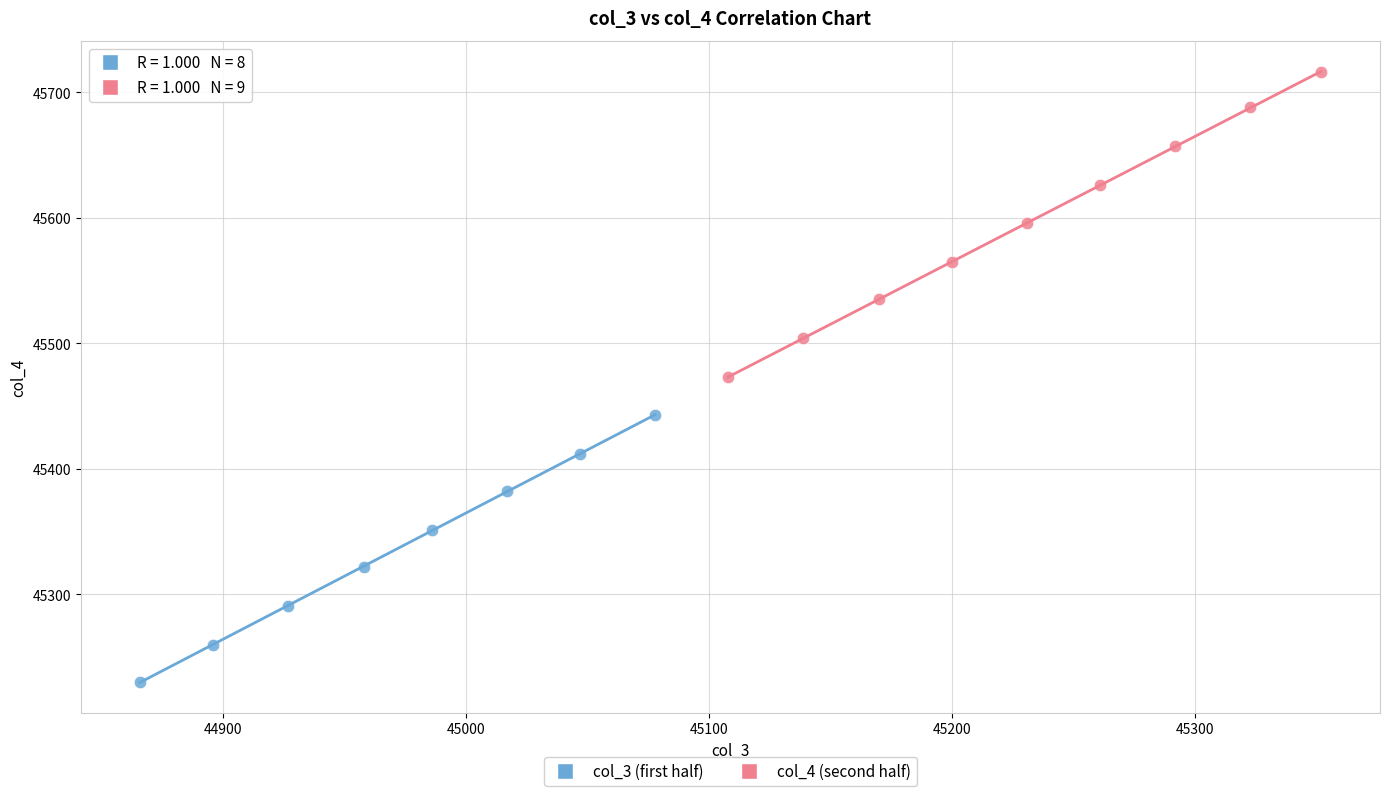

Which series contains the lowest Y value?

col_3 (first half)